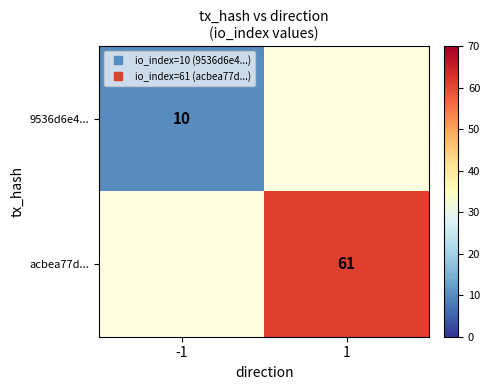

Which label corresponds to the smallest value in the chart?

-1